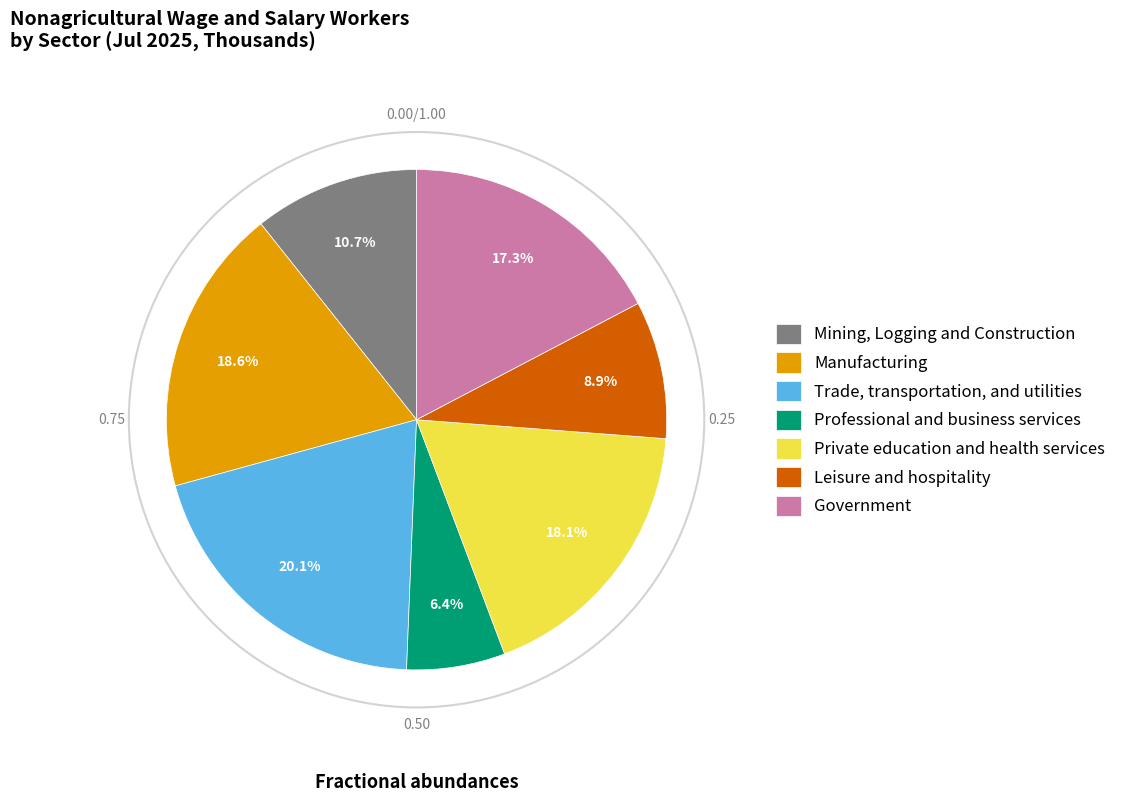

Do Mining, Logging and Construction and Government together represent more than half of the pie?

No